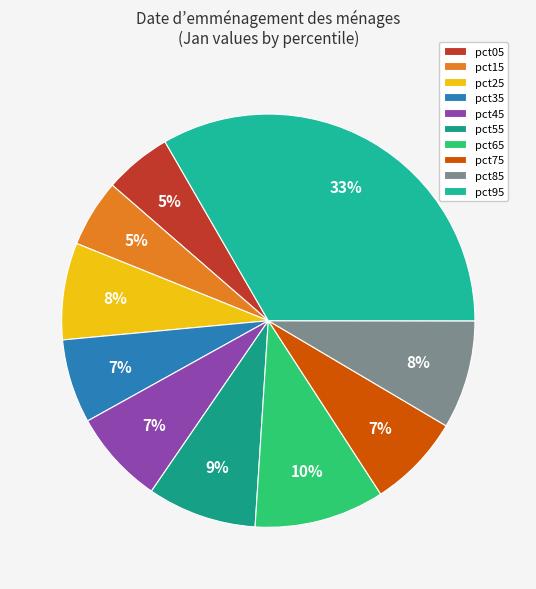

To the nearest percent, what is the difference between the largest and smallest slice percentages?

28%